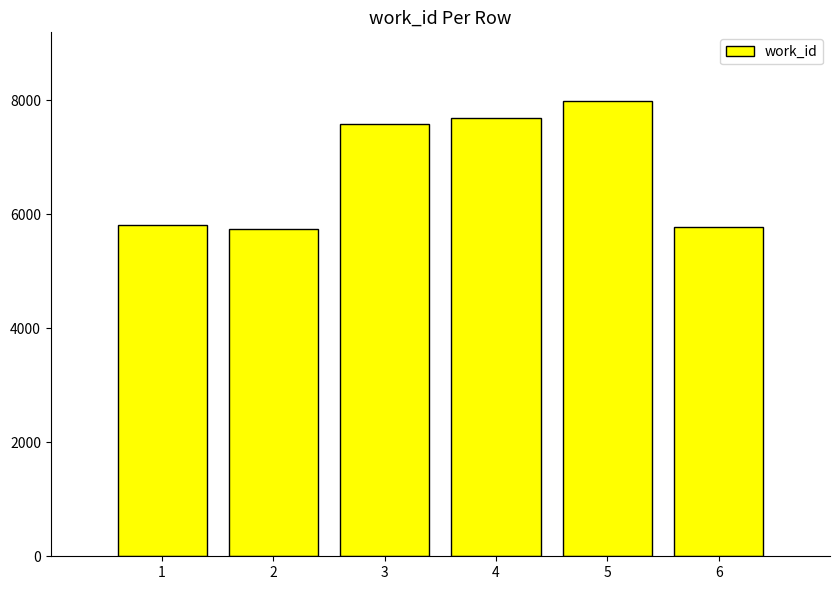

What is the change in value from 1 to 3?

+1774